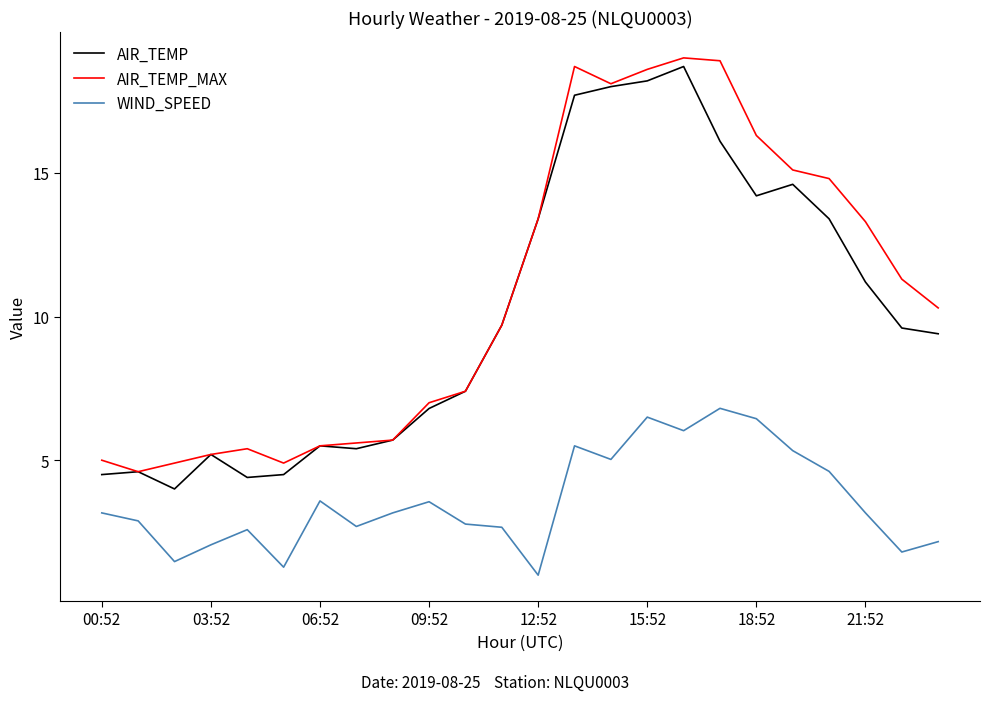

What is the smallest value displayed?

1.0